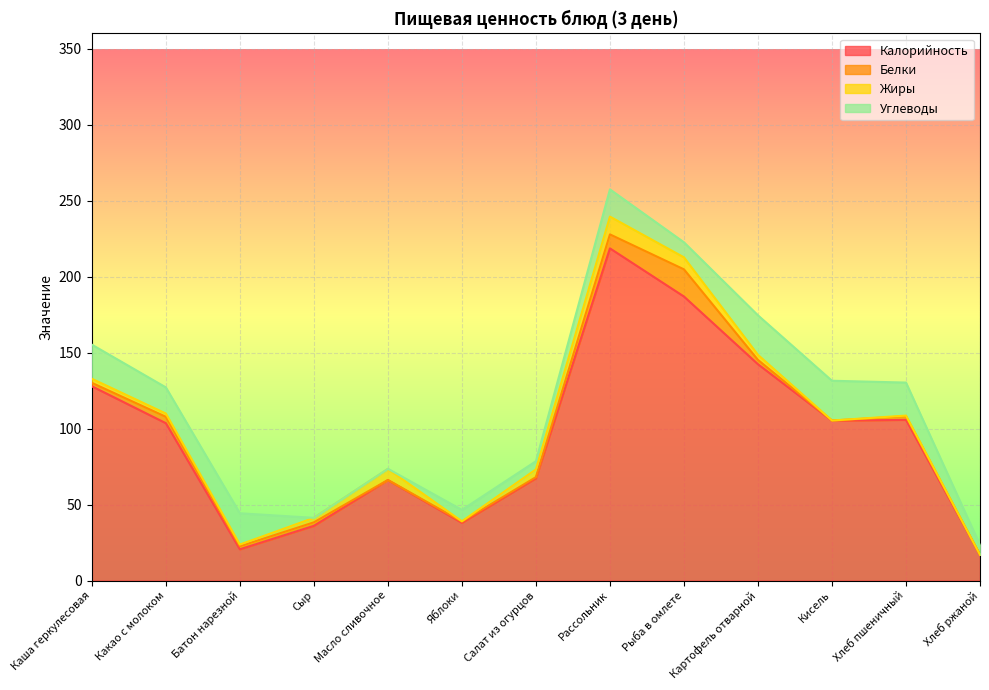

Is the value of Углеводы at Кисель greater than the value of Белки at Сыр?

Yes